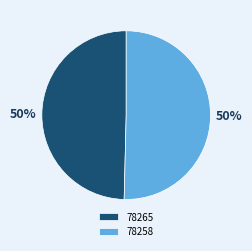

Which category accounts for the majority?

78258